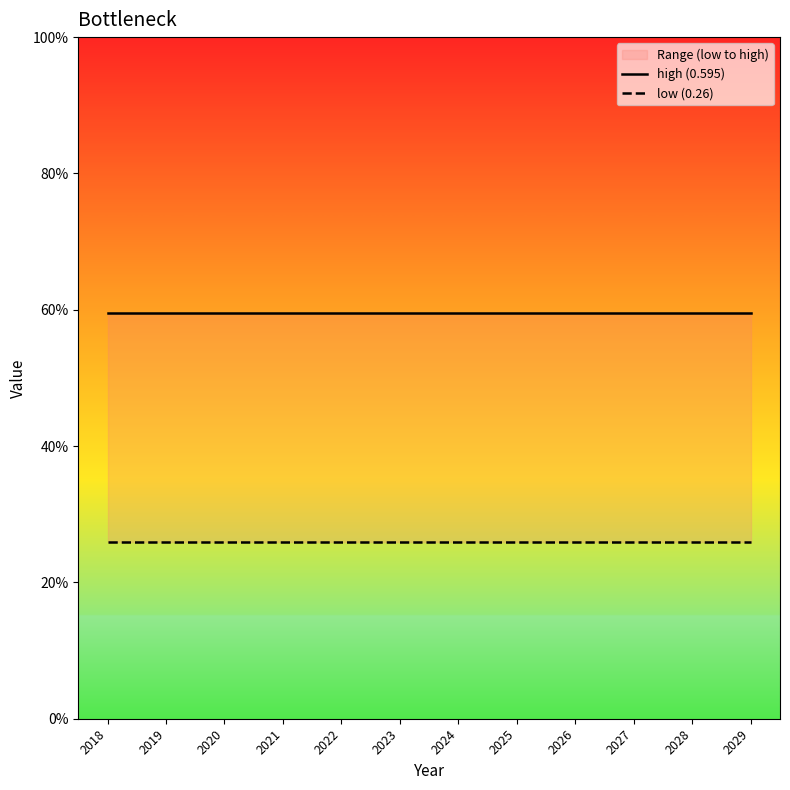

How many lines are shown in the chart?

2